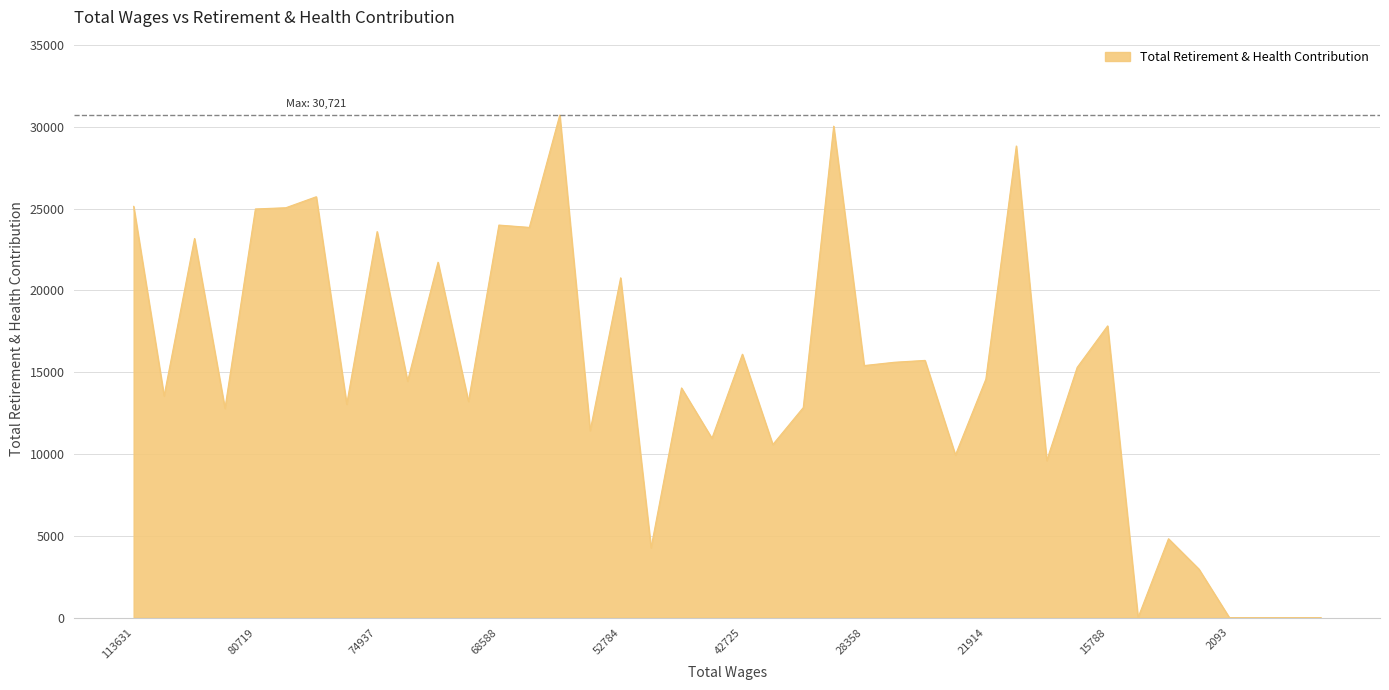

What is the difference between the maximum and minimum values?

30721